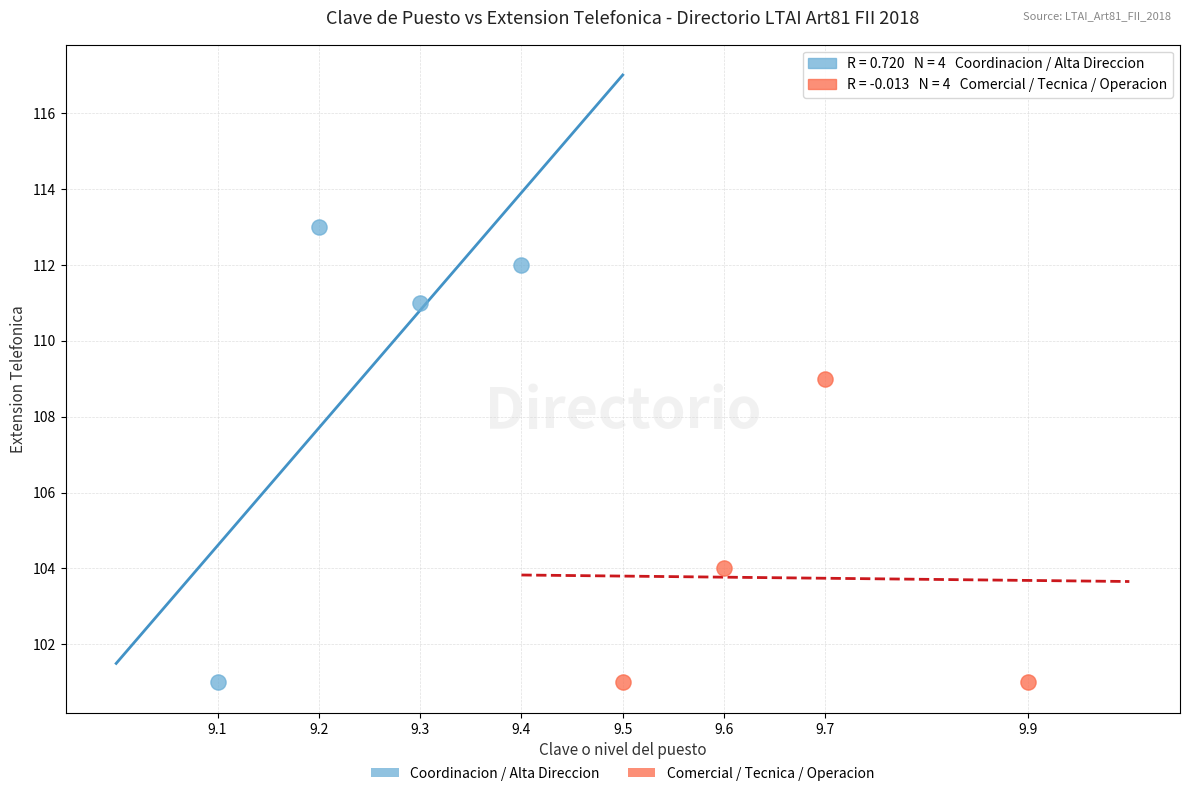

What are all the series names shown in the legend?

Coordinacion / Alta Direccion, Comercial / Tecnica / Operacion